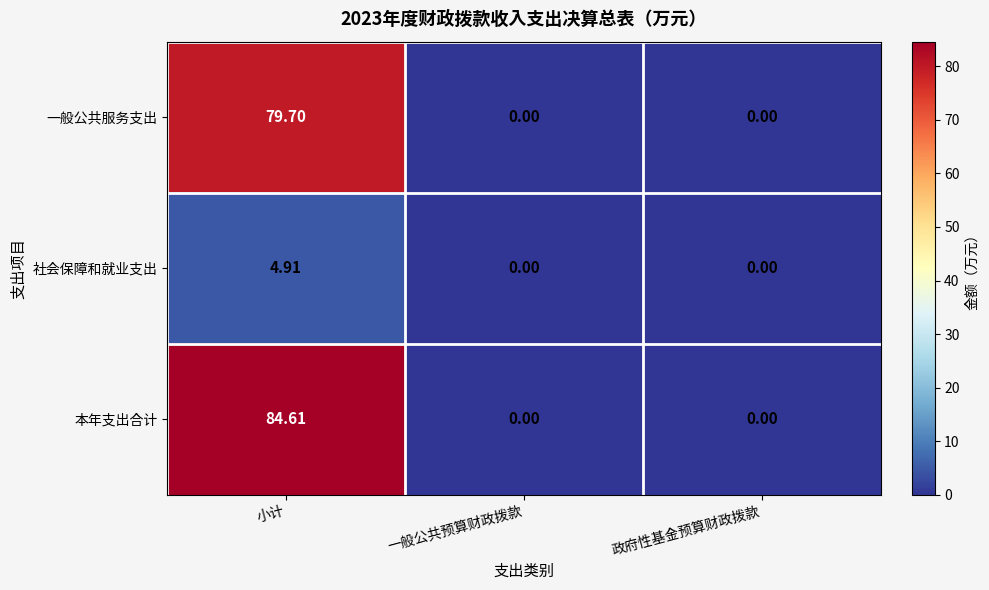

At which category is the sum across all series the highest?

小计